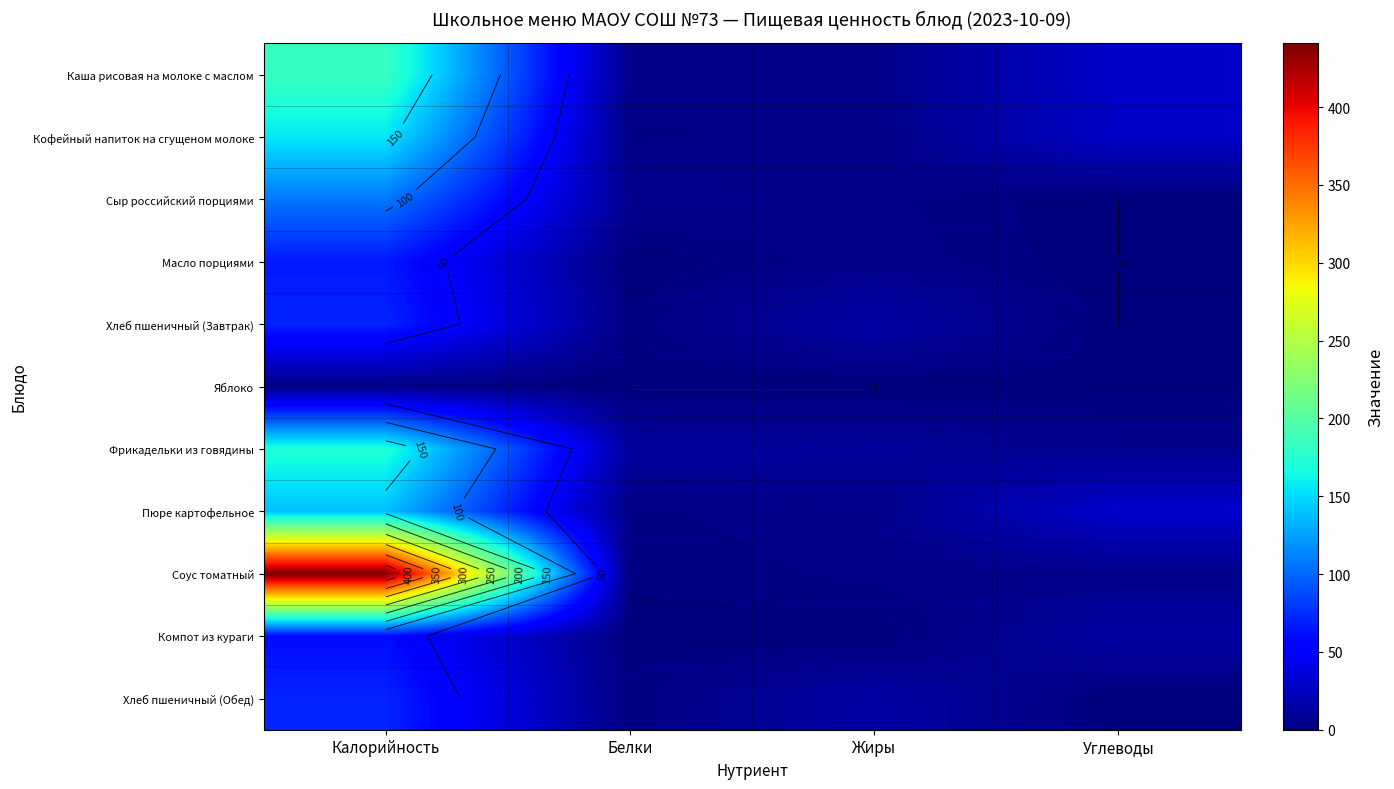

What is the difference between the highest and lowest values at Жиры?

15